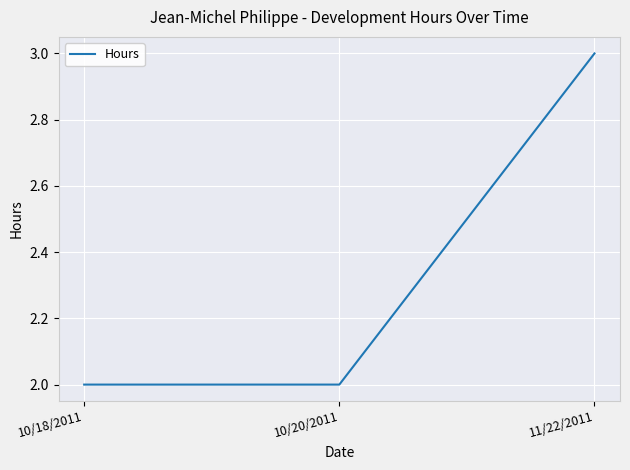

True or false: the data shows 3 at 11/22/2011.

True